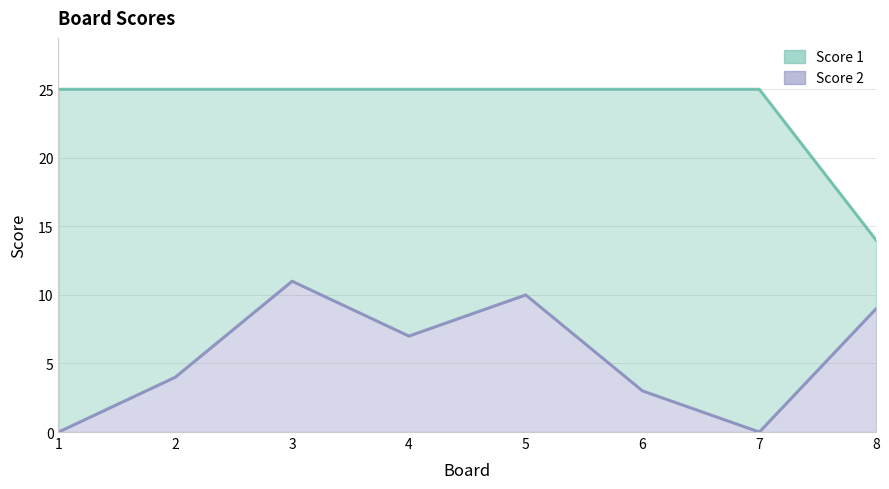

Which series has the largest range (max minus min)?

Score 1